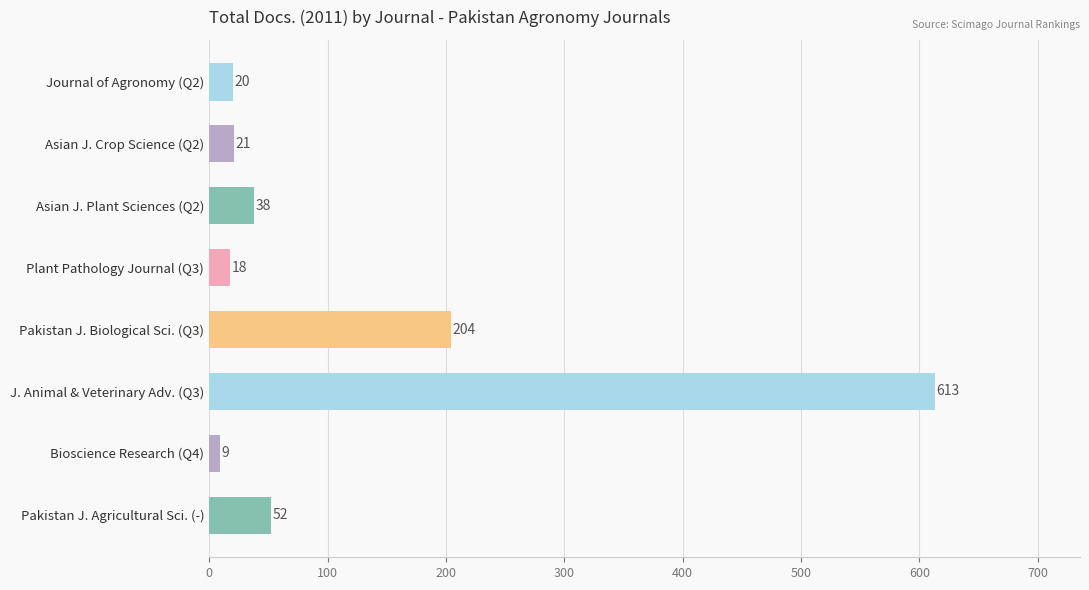

Reading top to bottom, extract all data points from this chart.

Journal of Agronomy (Q2)=20	Asian J. Crop Science (Q2)=21	Asian J. Plant Sciences (Q2)=38	Plant Pathology Journal (Q3)=18	Pakistan J. Biological Sci. (Q3)=204	J. Animal & Veterinary Adv. (Q3)=613	Bioscience Research (Q4)=9	Pakistan J. Agricultural Sci. (-)=52